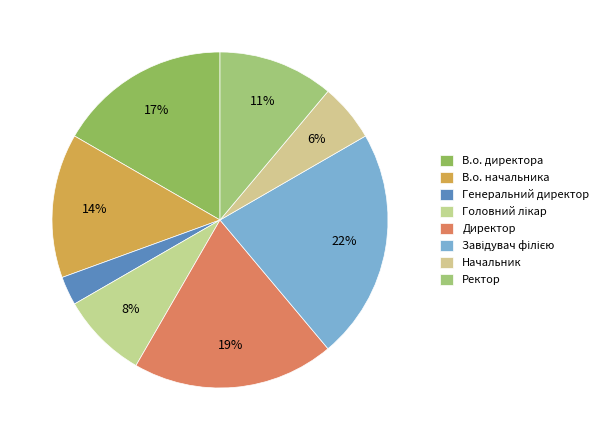

To the nearest percent, what percentage of the pie is Генеральний директор?

3%